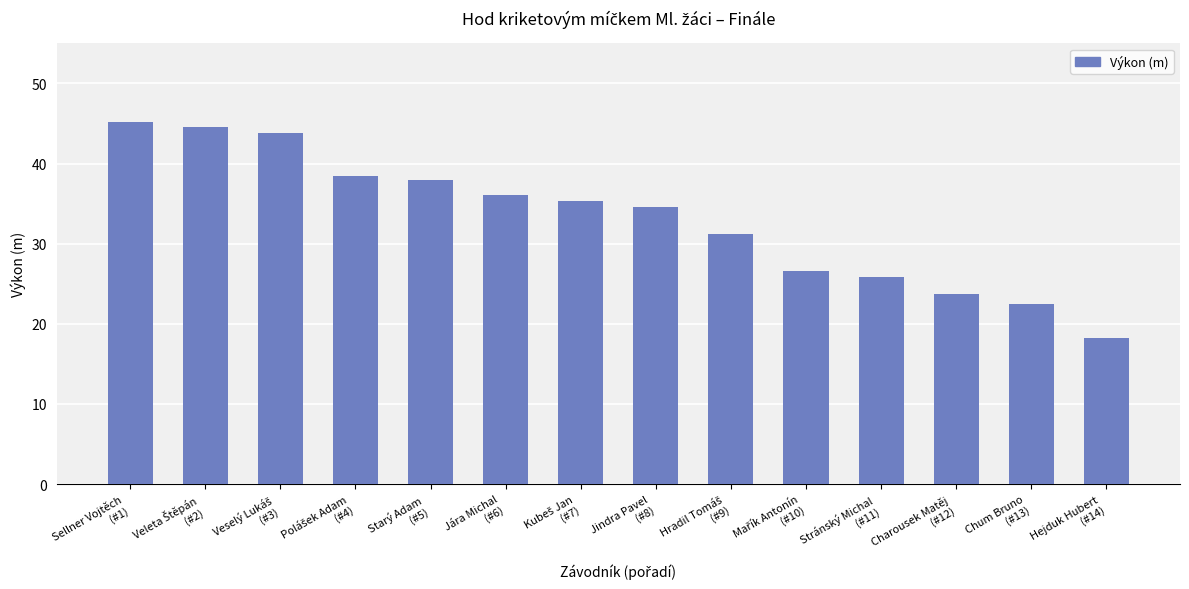

Where does the data first go above 35?

Sellner Vojtěch
(#1)